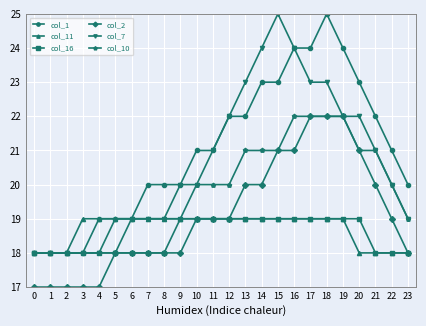

What is the approximate value of col_11 at 3?

19